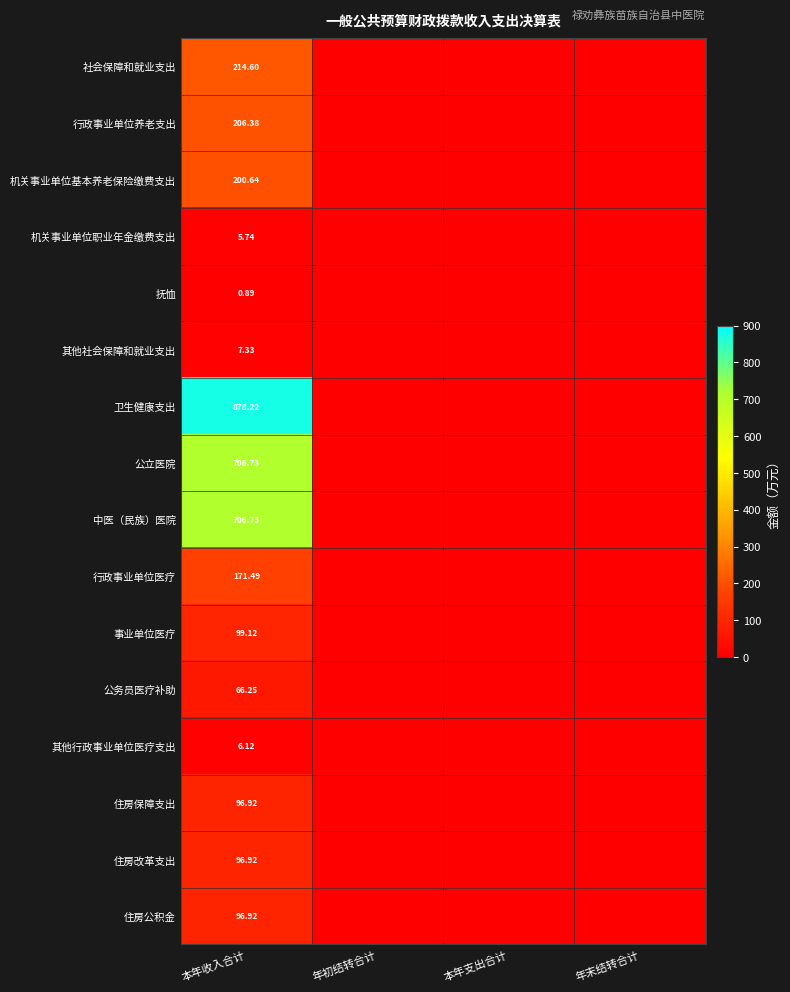

Is it true that 事业单位医疗 equals -40.7 at 年末结转合计?

False